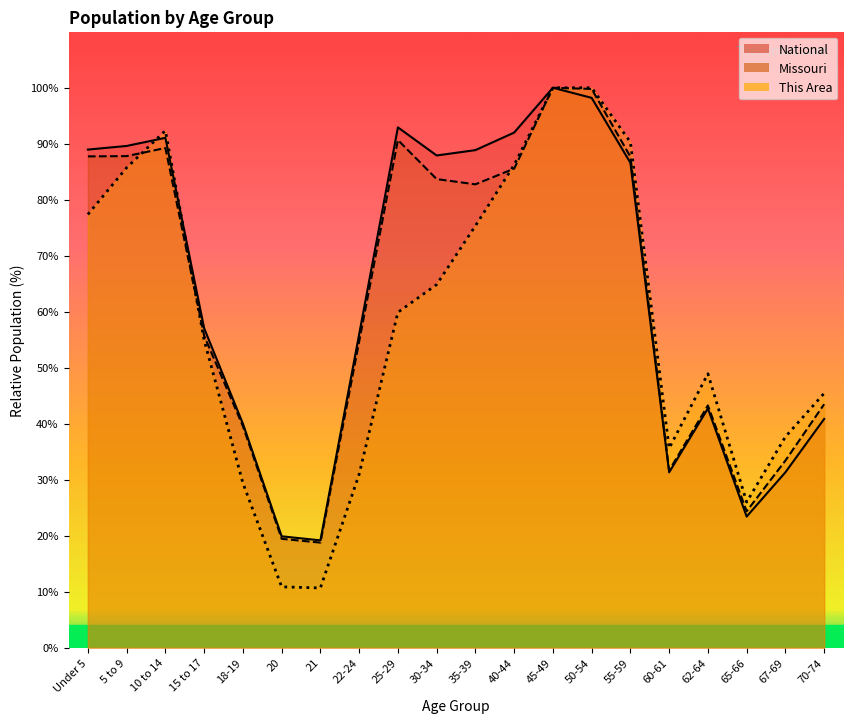

How many data points in National are less than 86?

10